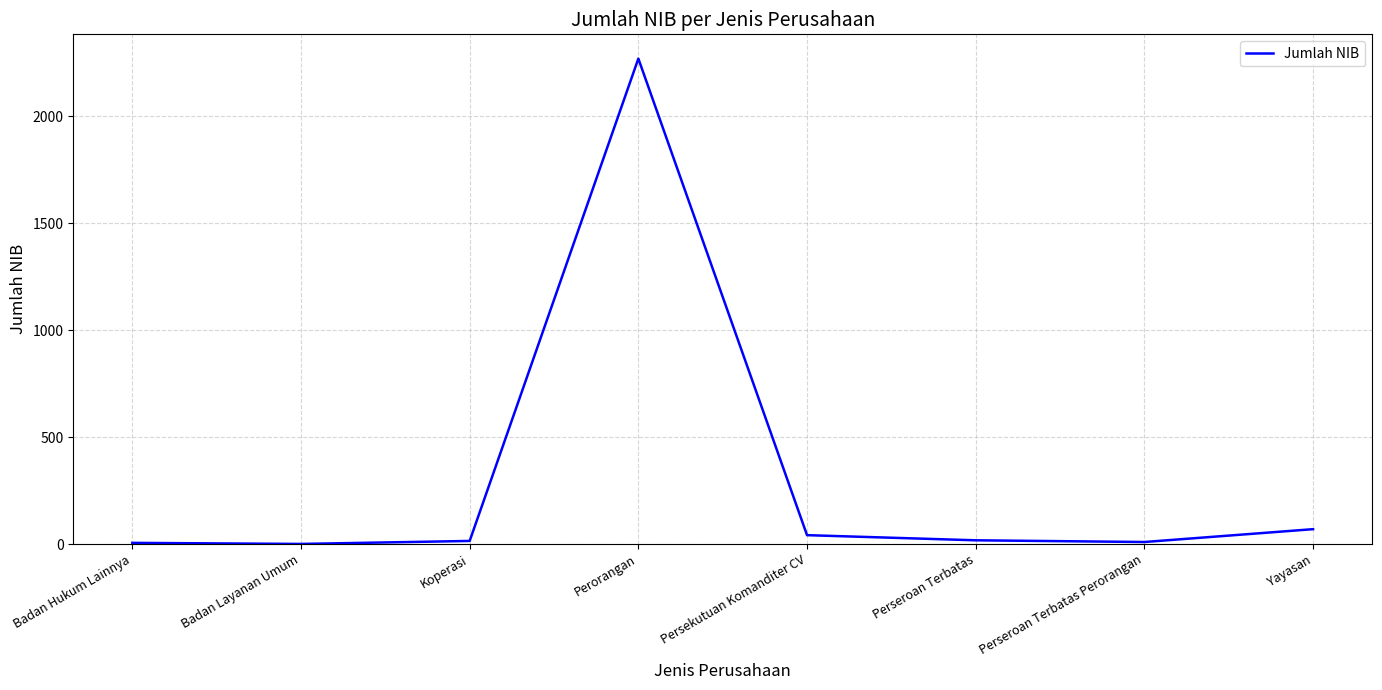

How many categories are shown in the chart?

8